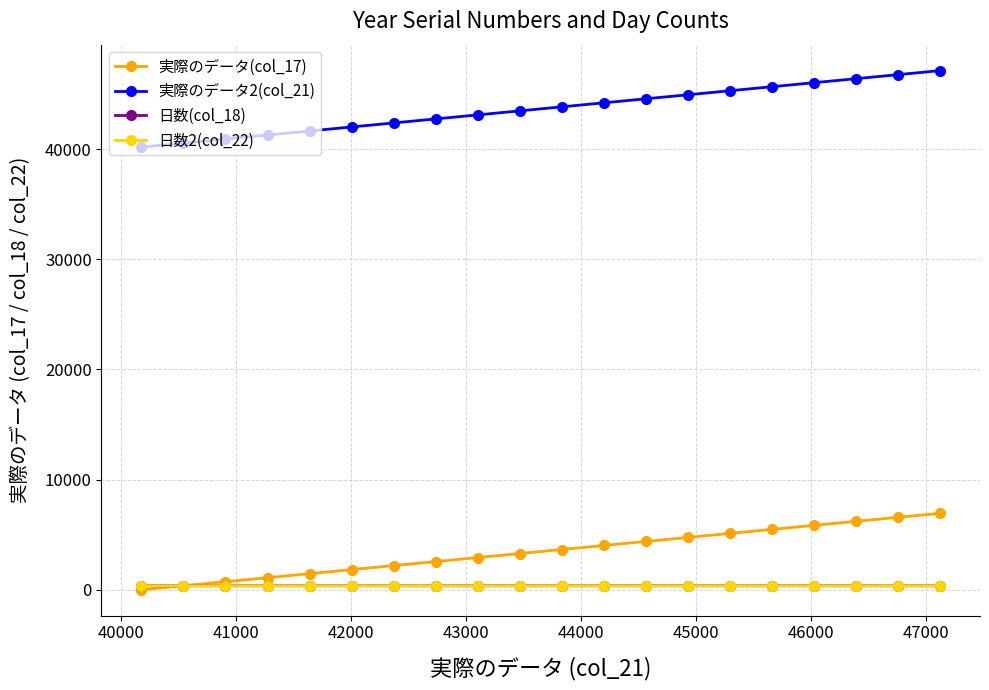

After their last crossing, which series has the higher values: 日数(col_18) or 実際のデータ(col_17)?

実際のデータ(col_17)